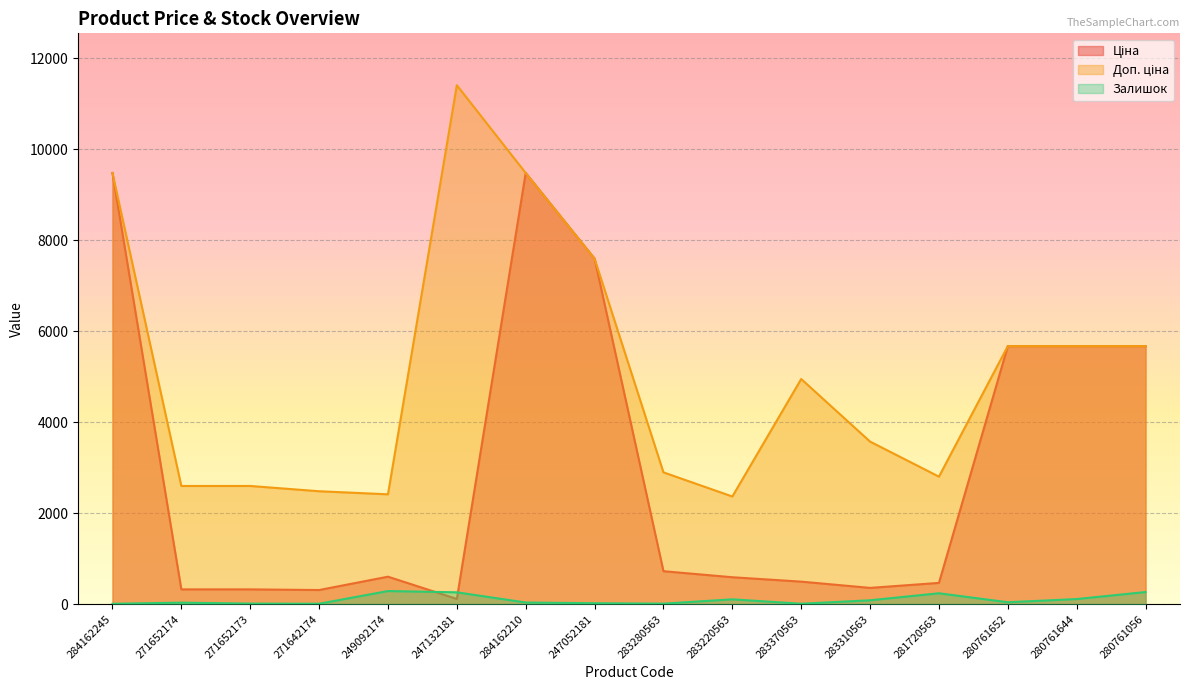

Which series changed the most between 249092174 and 283370563?

Доп. ціна